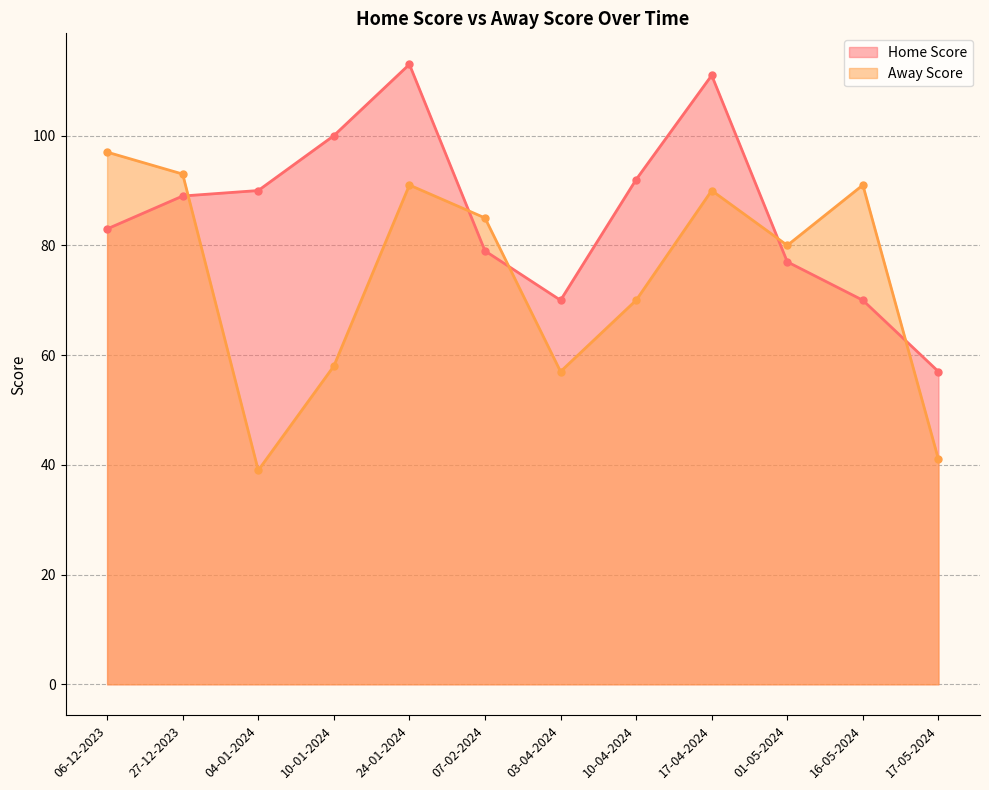

Does the chart have visible grid lines?

Yes